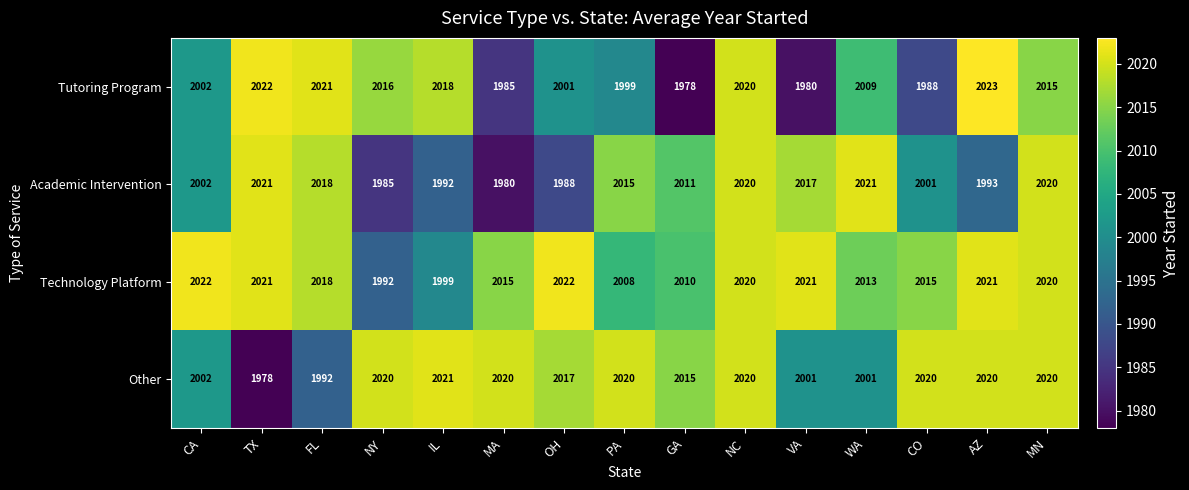

Which series has the largest range (max minus min)?

Tutoring Program